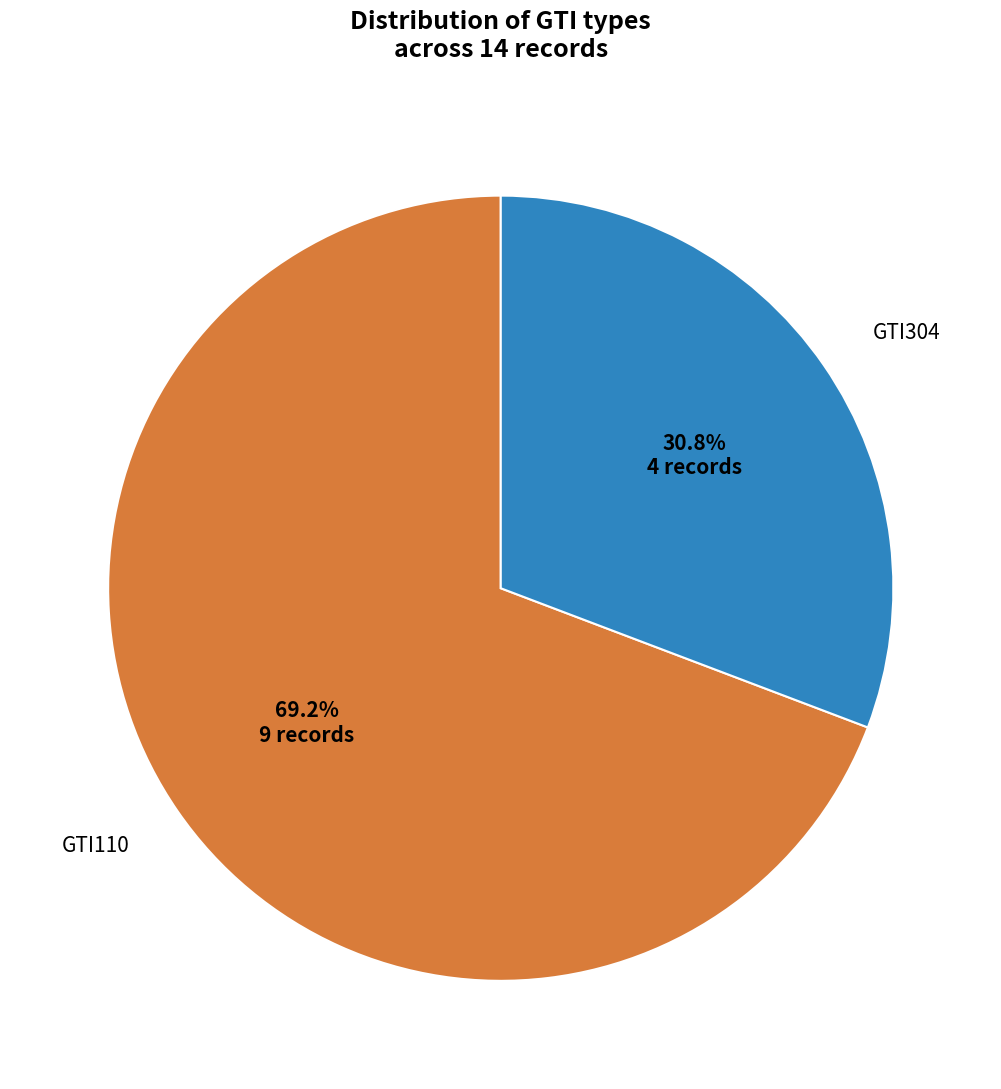

How many segments does this pie chart have?

2